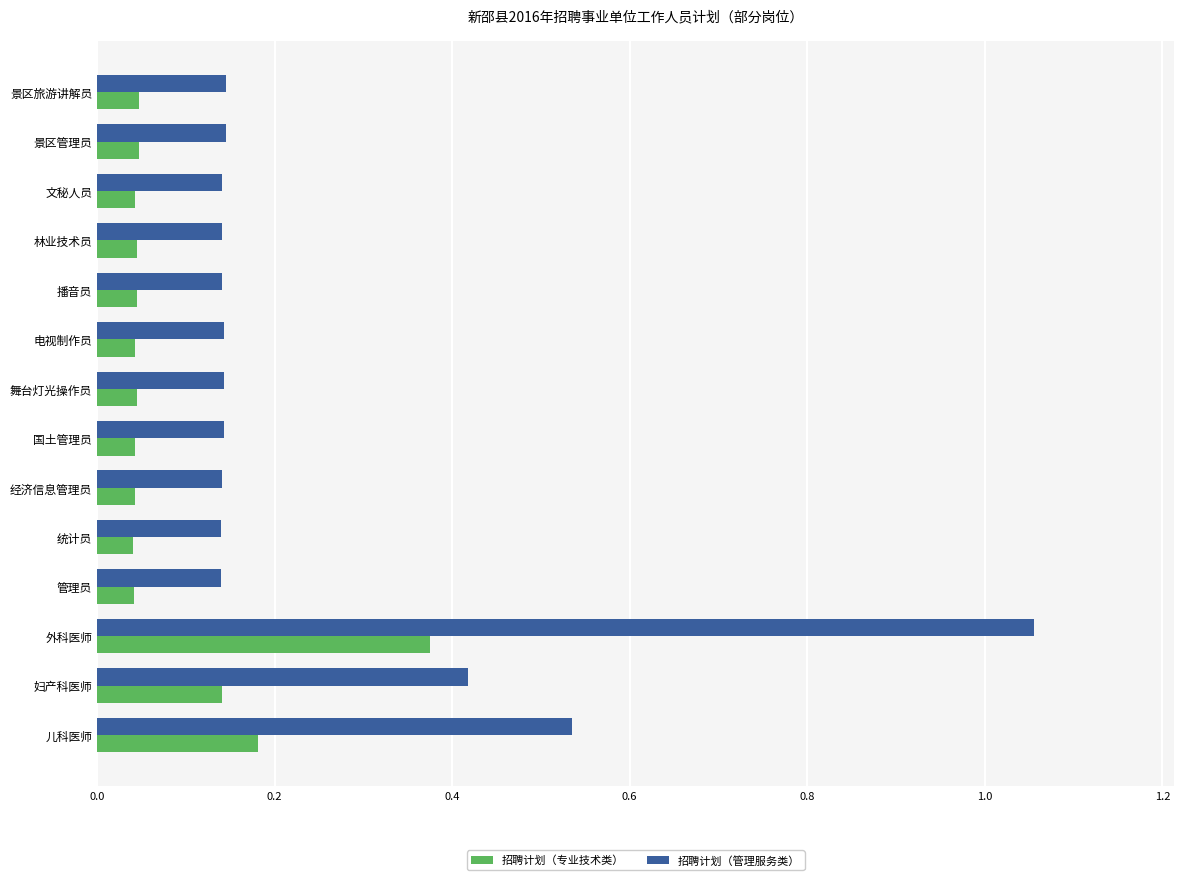

Which category has the highest value in the 招聘计划（专业技术类） series?

外科医师